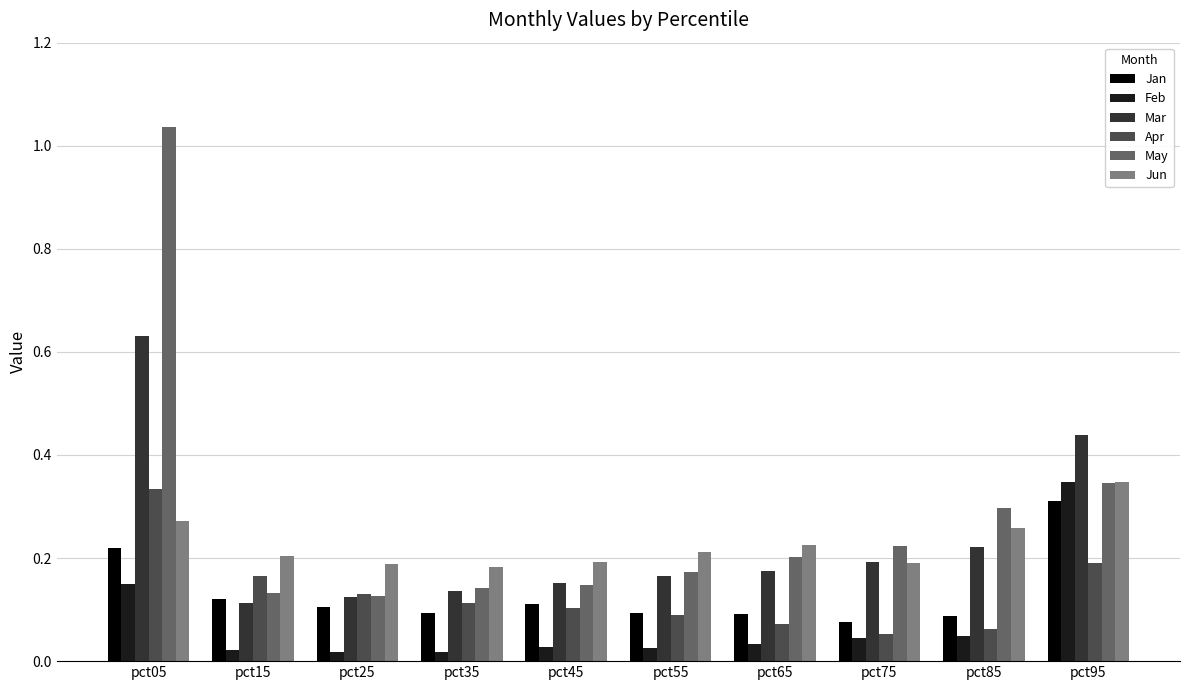

At how many categories does at least one series exceed 0?

10